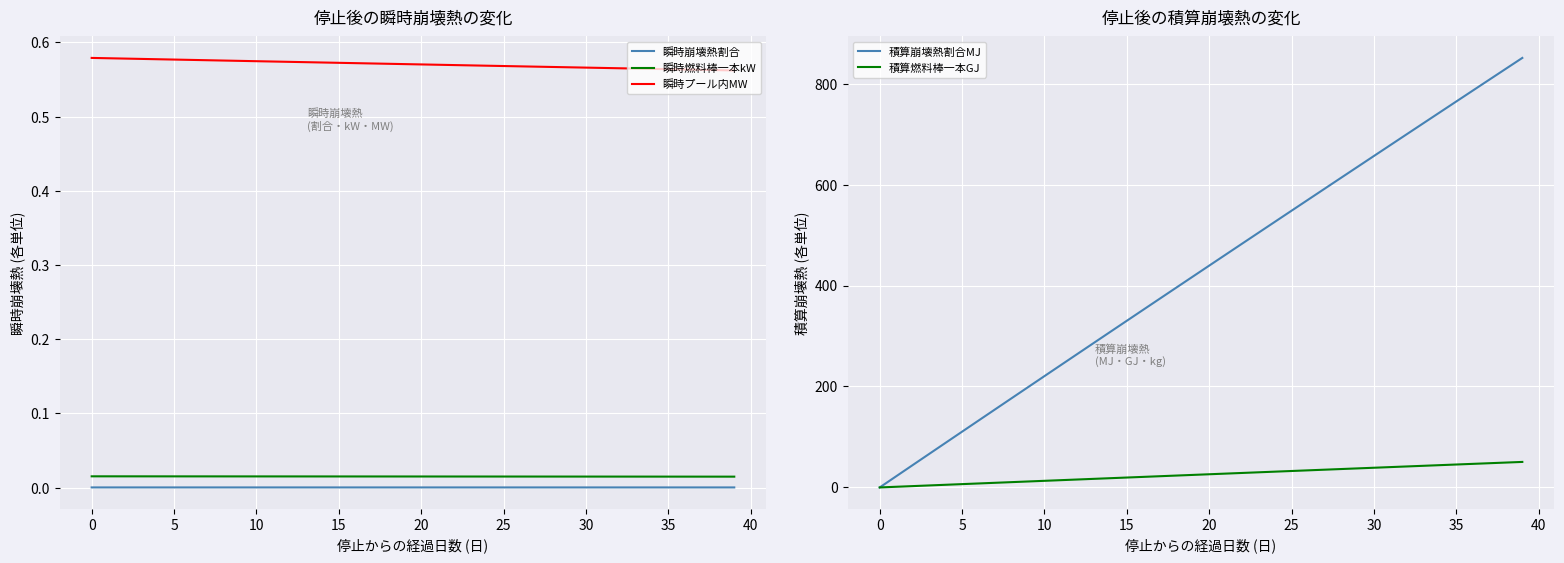

True or false: 瞬時プール内MW and 瞬時燃料棒一本kW intersect in this chart.

False